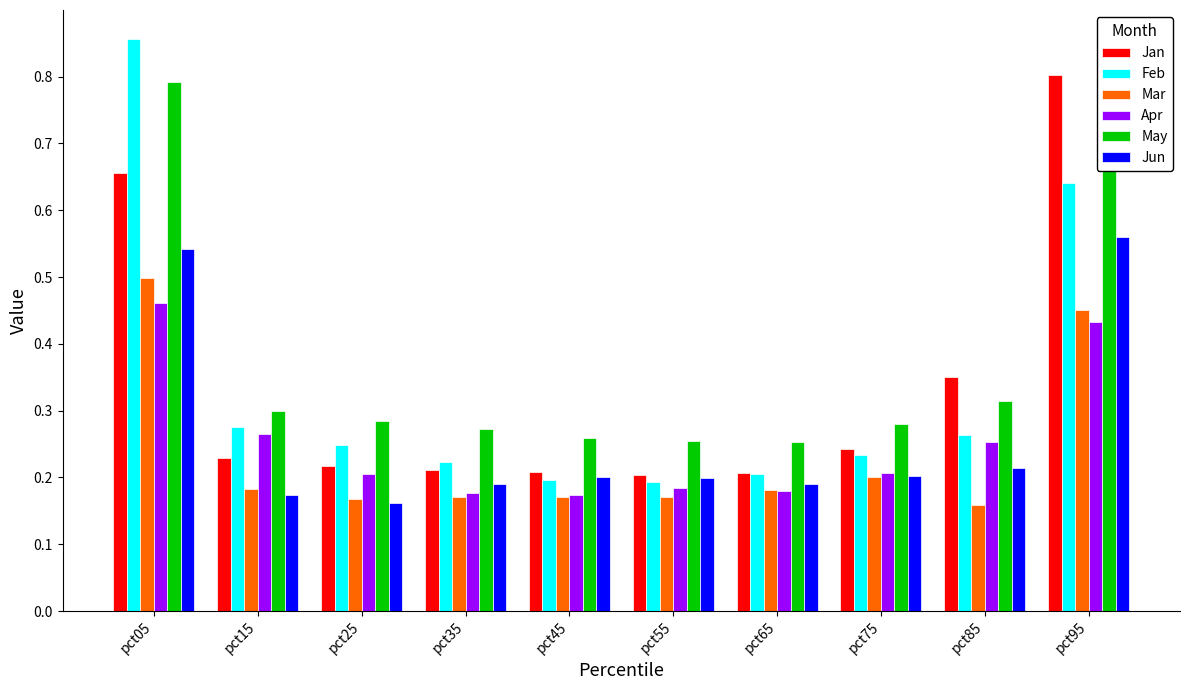

Which series has the widest spread of values?

Feb